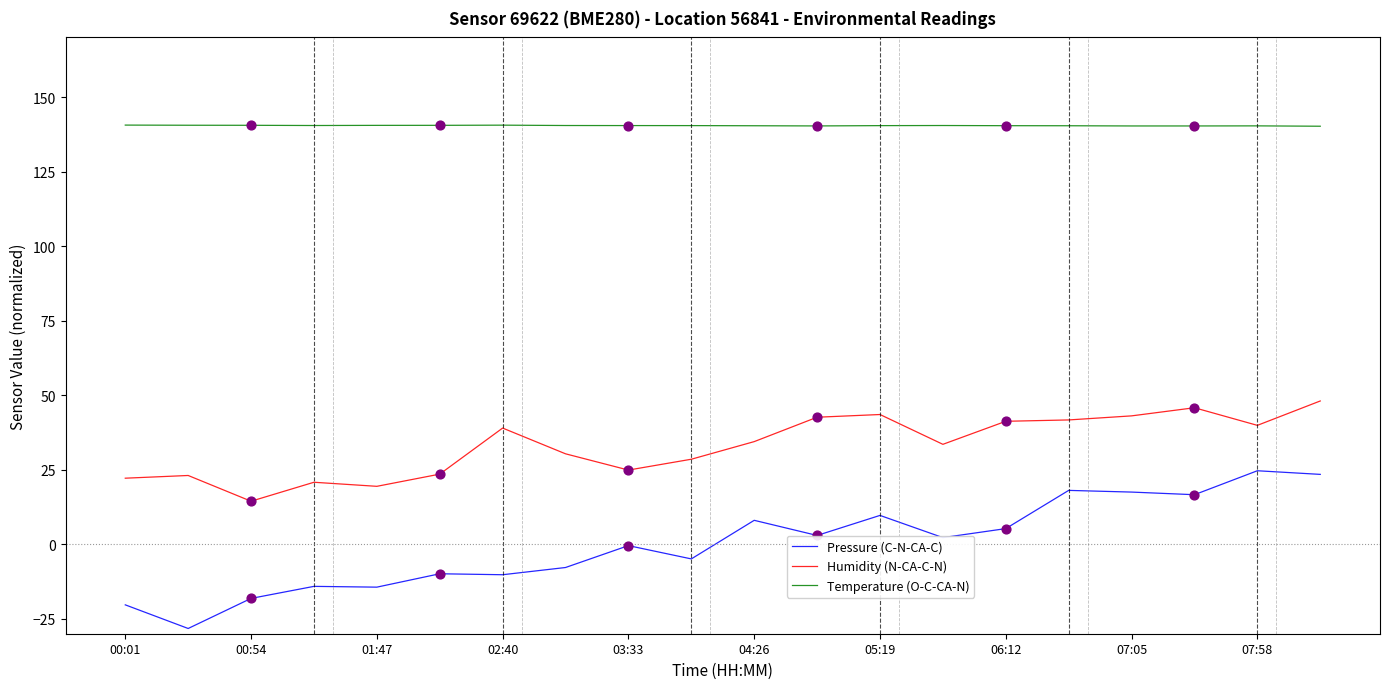

Which series has the largest total across all categories?

Temperature (O-C-CA-N)